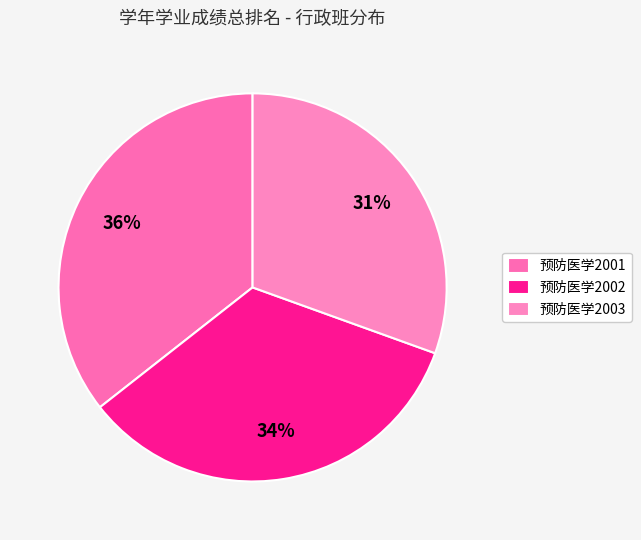

Which has a higher value, 预防医学2002 or 预防医学2001?

预防医学2001